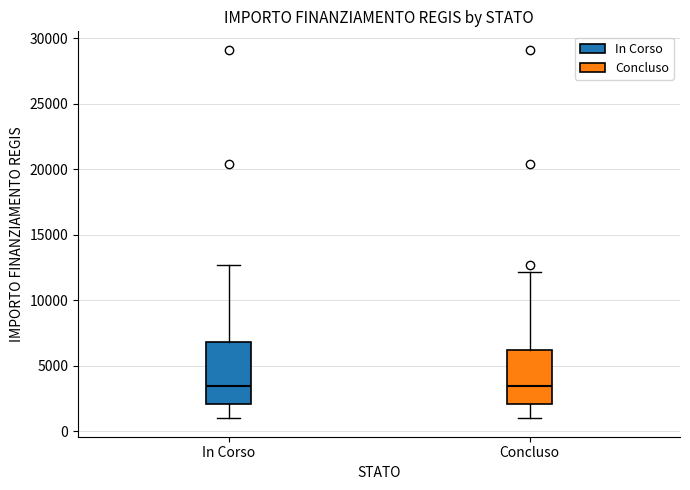

Reading left to right, read every box against the y-axis: the position of its median line, the range the box covers, and the ends of its whiskers. The values are not printed on the chart, so give them approximately, as read against the axis.

In Corso: median 3500, box 2000 to 7000, whiskers 1000 to 12500
Concluso: median 3500, box 2000 to 6000, whiskers 1000 to 12000